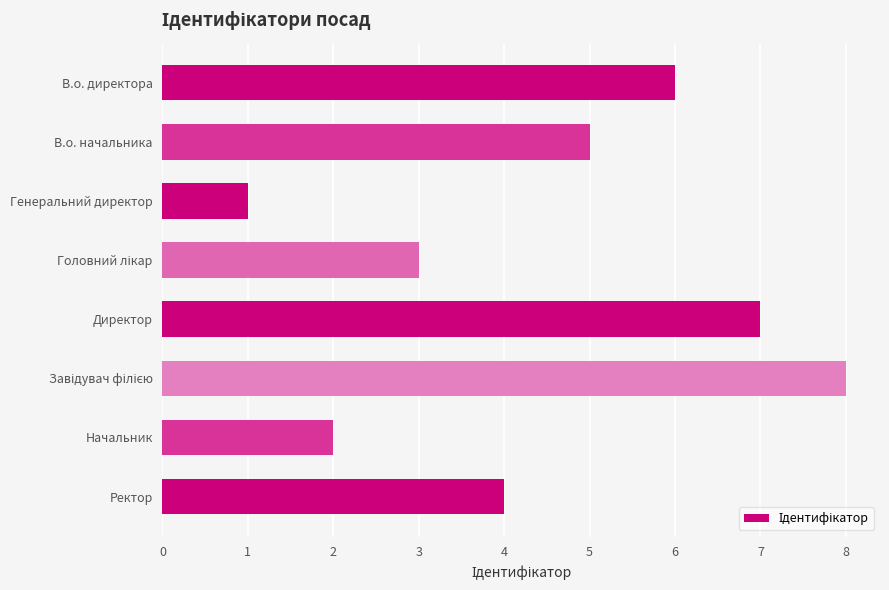

How many series are shown in this chart?

1